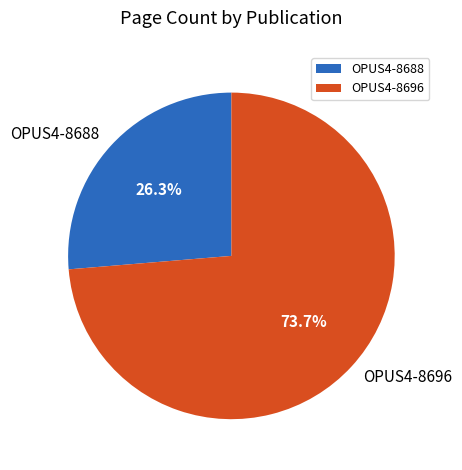

Rank the categories by value from highest to lowest.

OPUS4-8696, OPUS4-8688